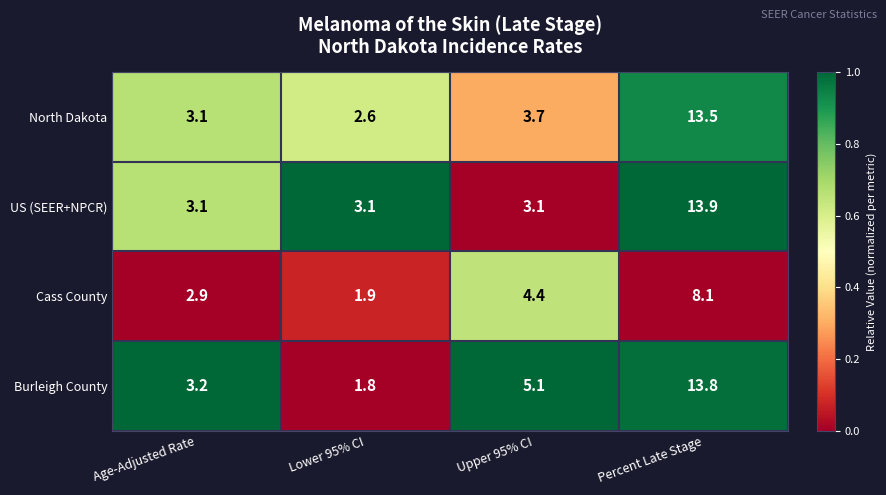

Reading left to right, transcribe all the data shown in this chart.

North Dakota: 3.1	2.6	3.7	13.5
US (SEER+NPCR): 3.1	3.1	3.1	13.9
Cass County: 2.9	1.9	4.4	8.1
Burleigh County: 3.2	1.8	5.1	13.8